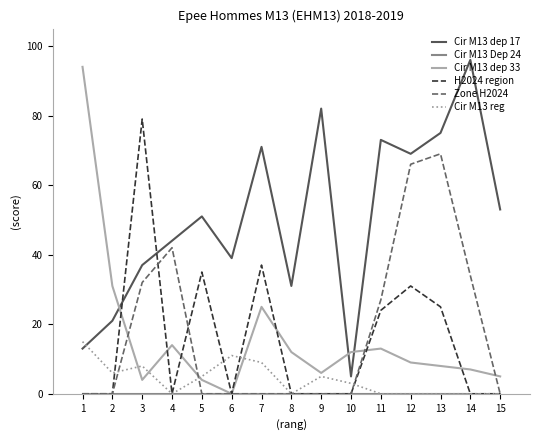

At how many categories does at least one series exceed 95?

1